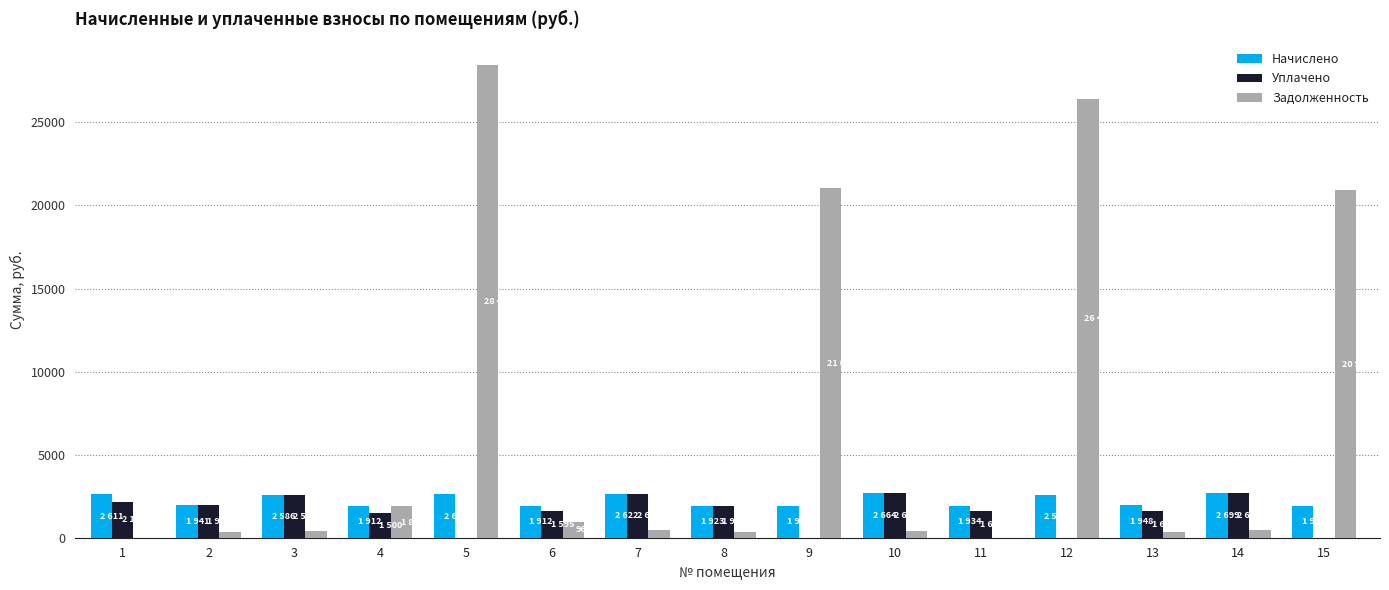

The value of Начислено at 1 is 2611.4. True or false?

True